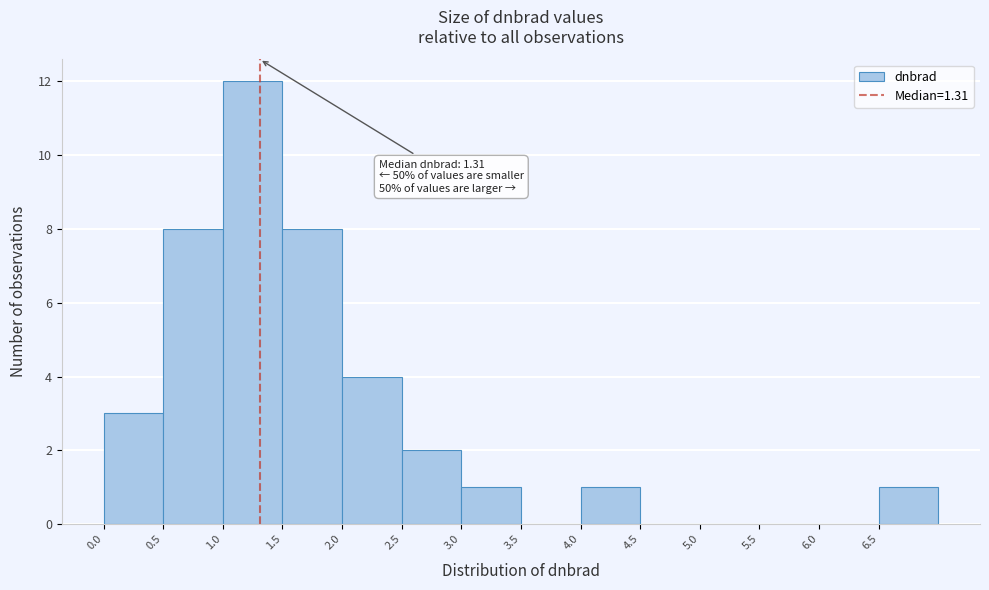

Which range on the x-axis has the tallest bar?

1.0 to 1.5